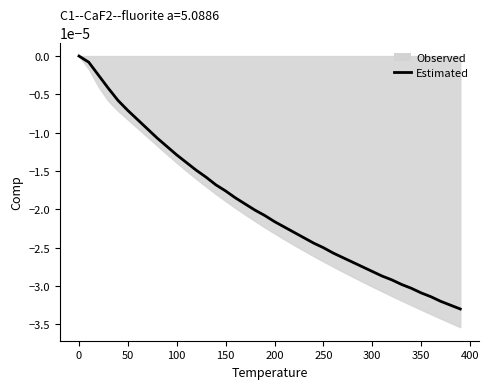

Between 200 and 150, which is larger?

150